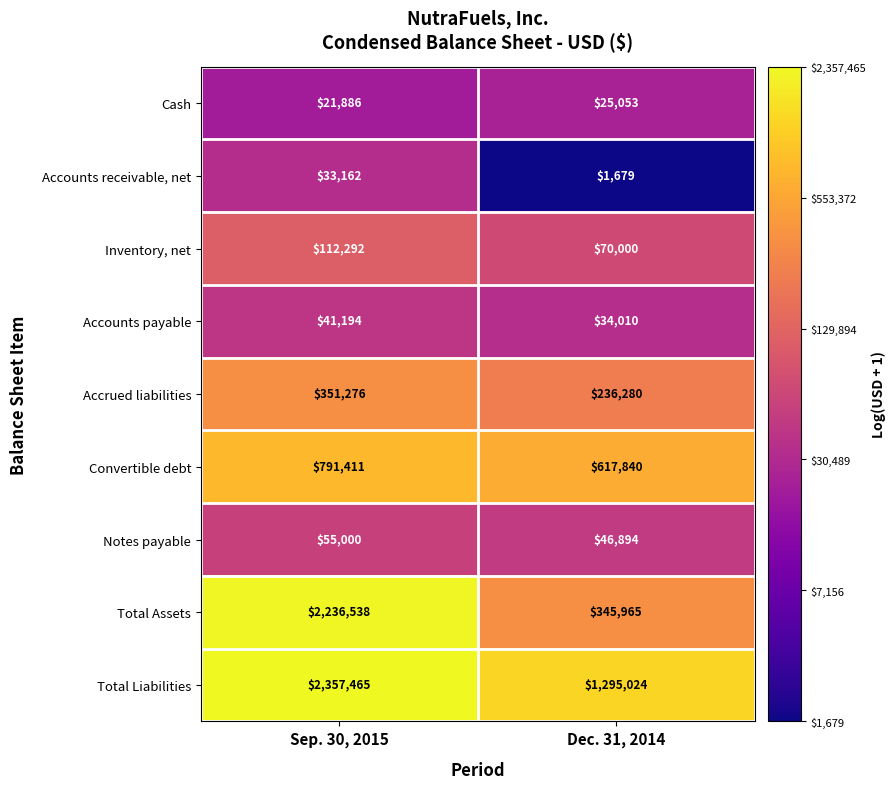

What is the difference between the highest and lowest values at Sep. 30, 2015?

2335579